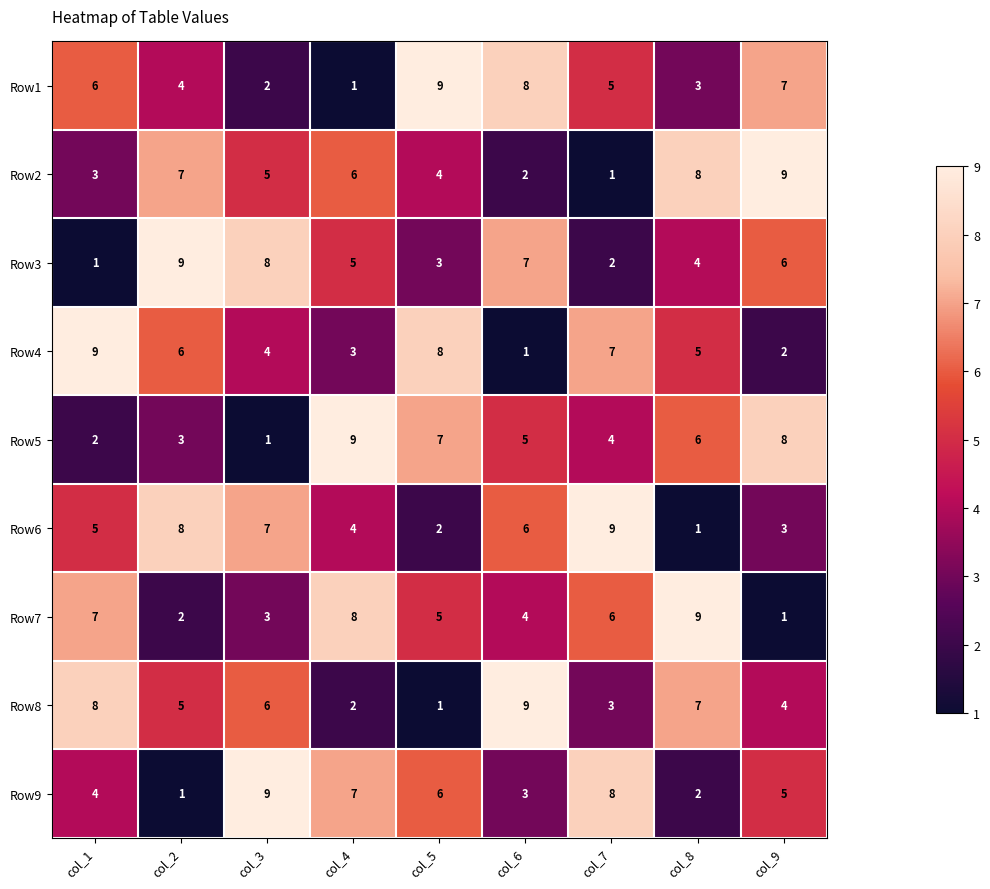

What is the greatest value displayed?

9